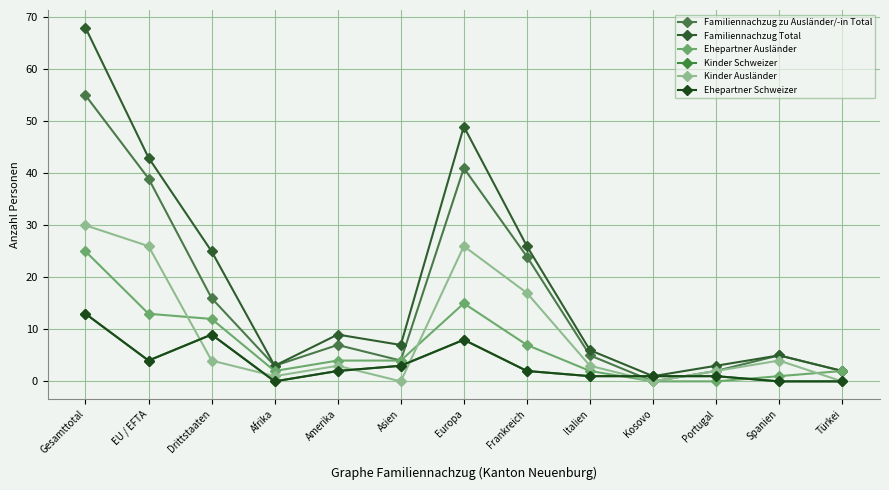

How many lines are shown in the chart?

6